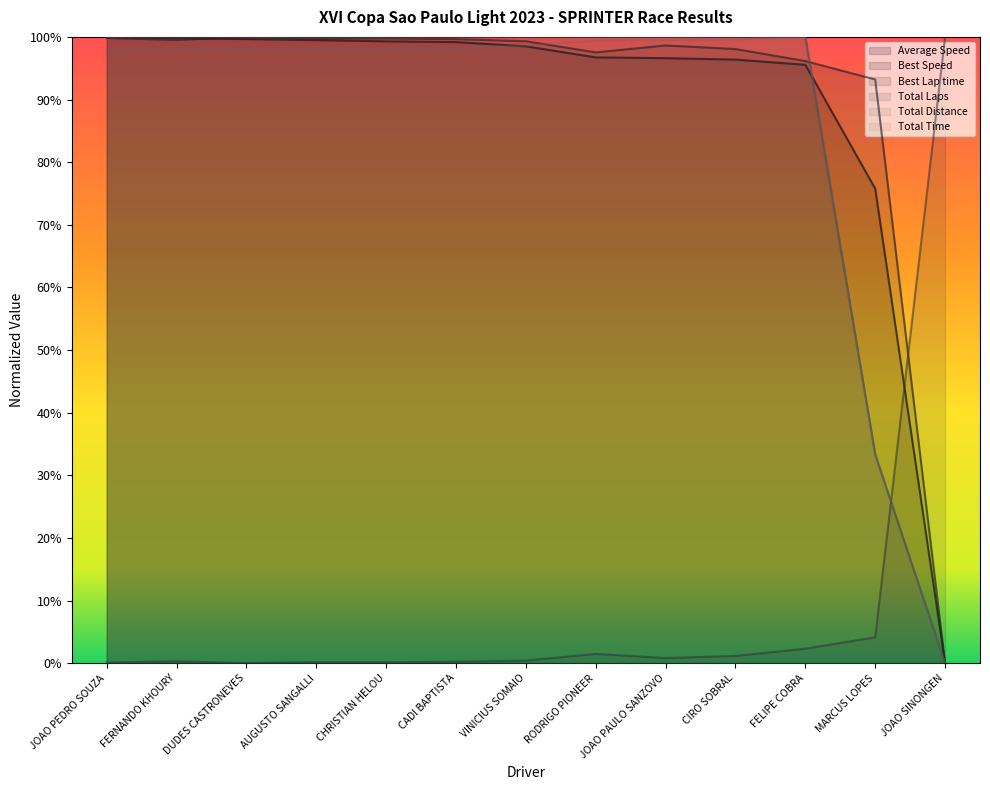

What is the spread (max minus min) of values at FELIPE COBRA?

1.0